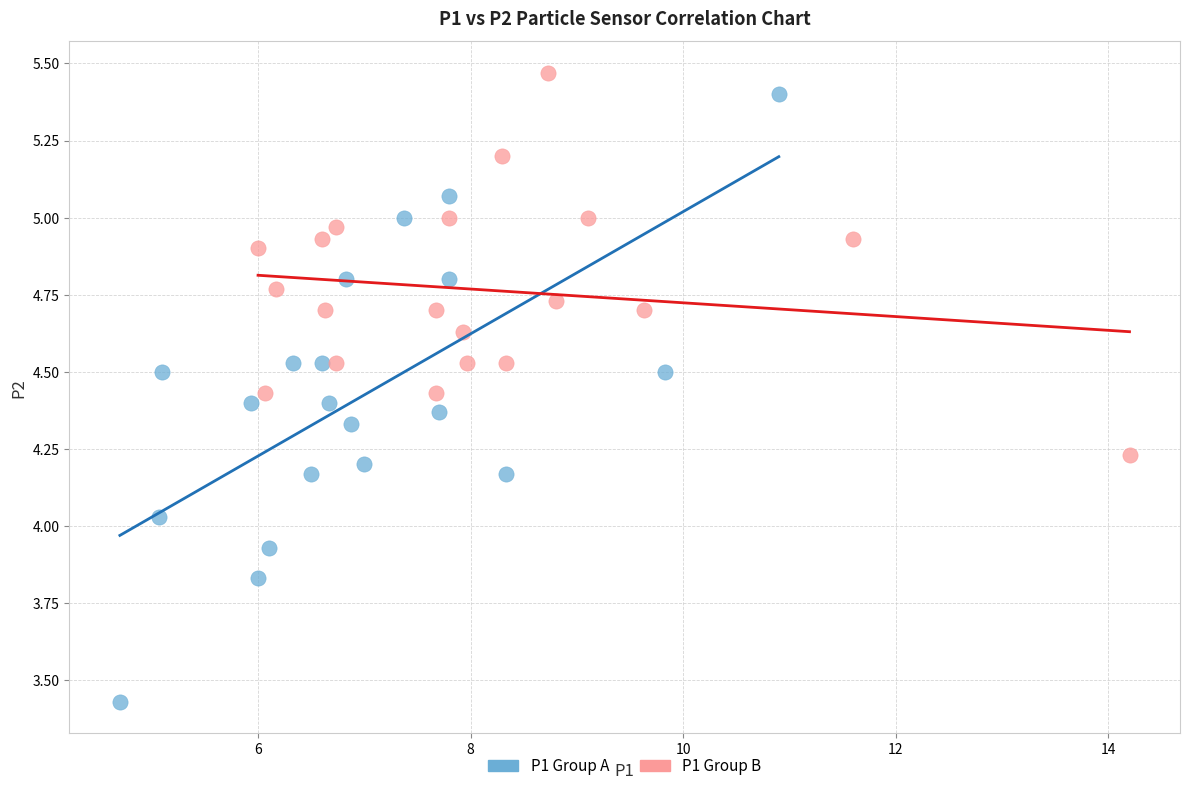

Which series has the largest Y range (max minus min)?

P1 Group A